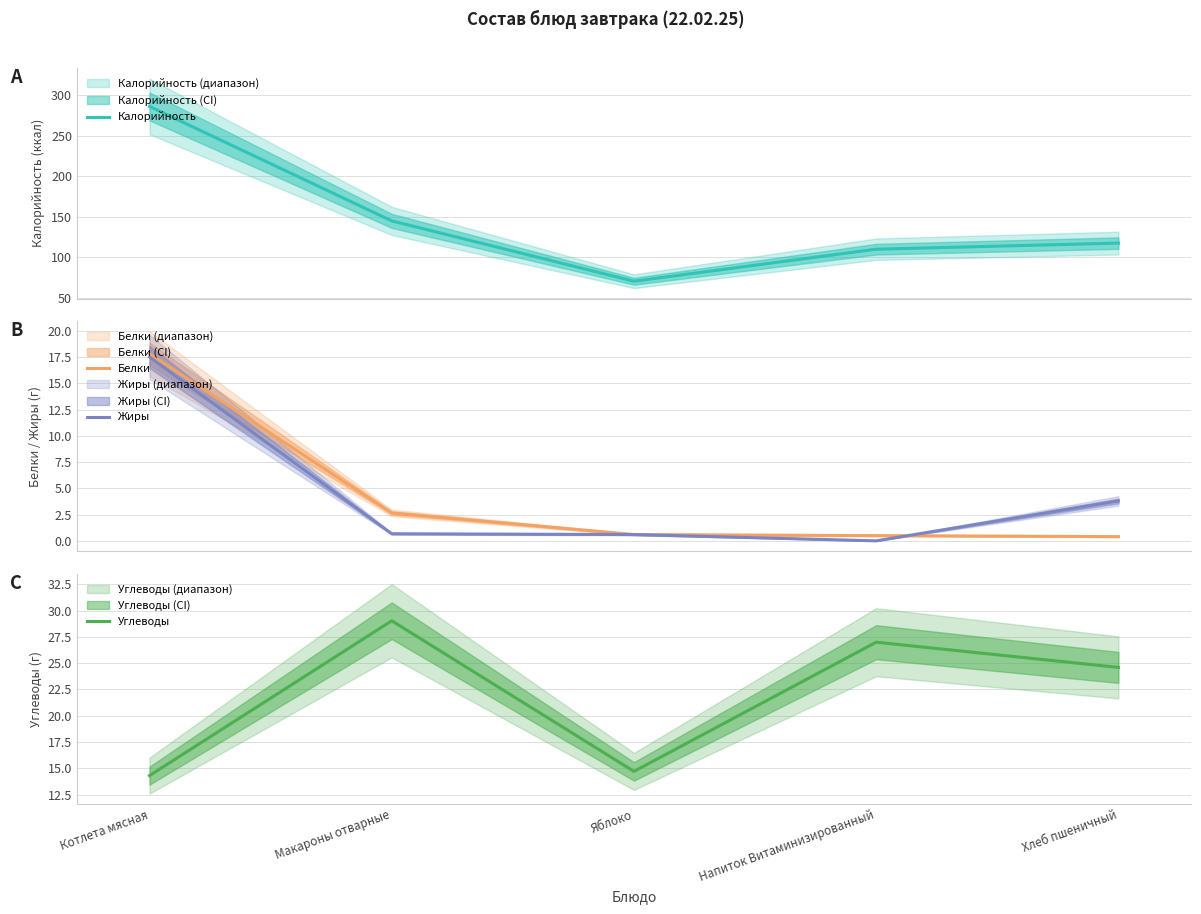

True or false: Жиры has more than 0 points higher than both neighbors.

False